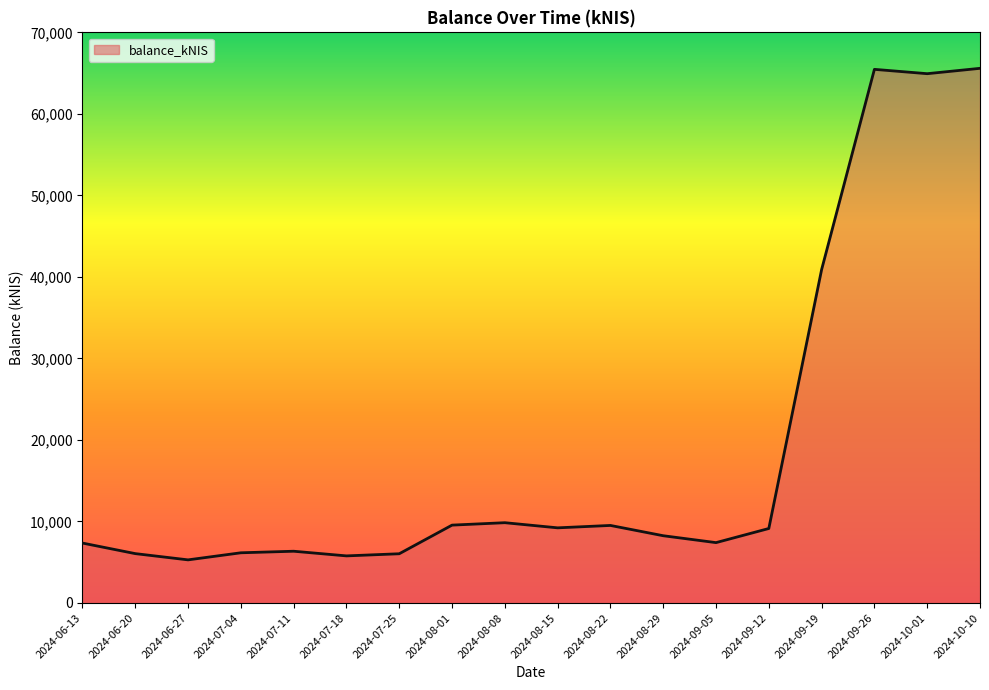

What is the average value?

19046.5